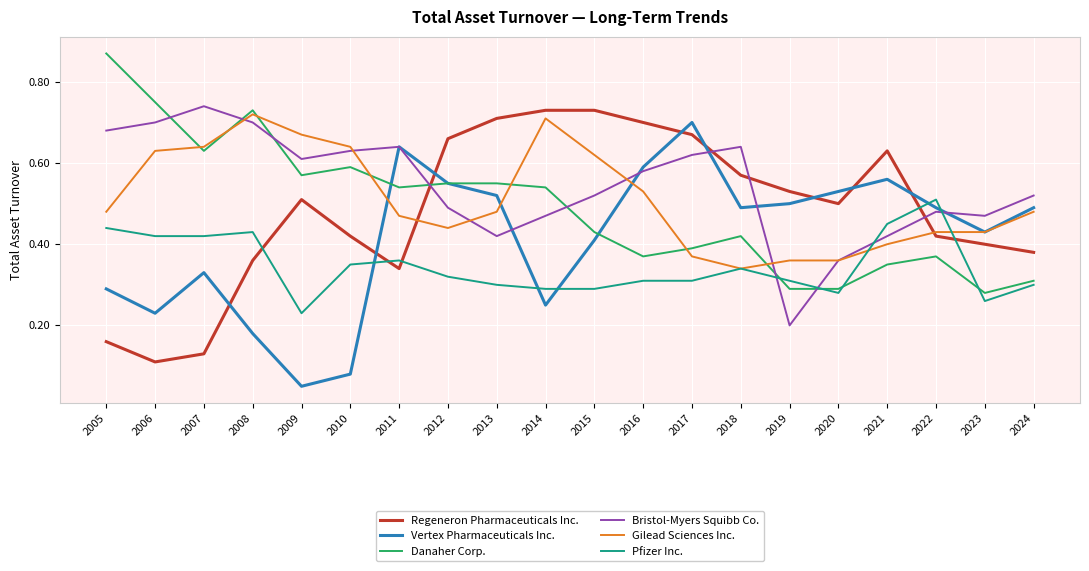

Which category has the highest value in the Pfizer Inc. series?

2022